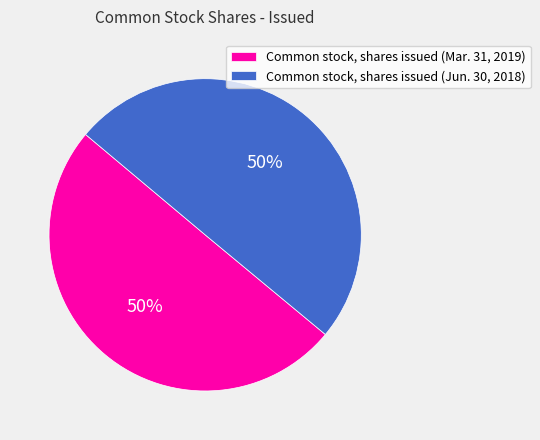

To the nearest percent, what percentage of the pie is Common stock, shares issued (Jun. 30, 2018)?

50%